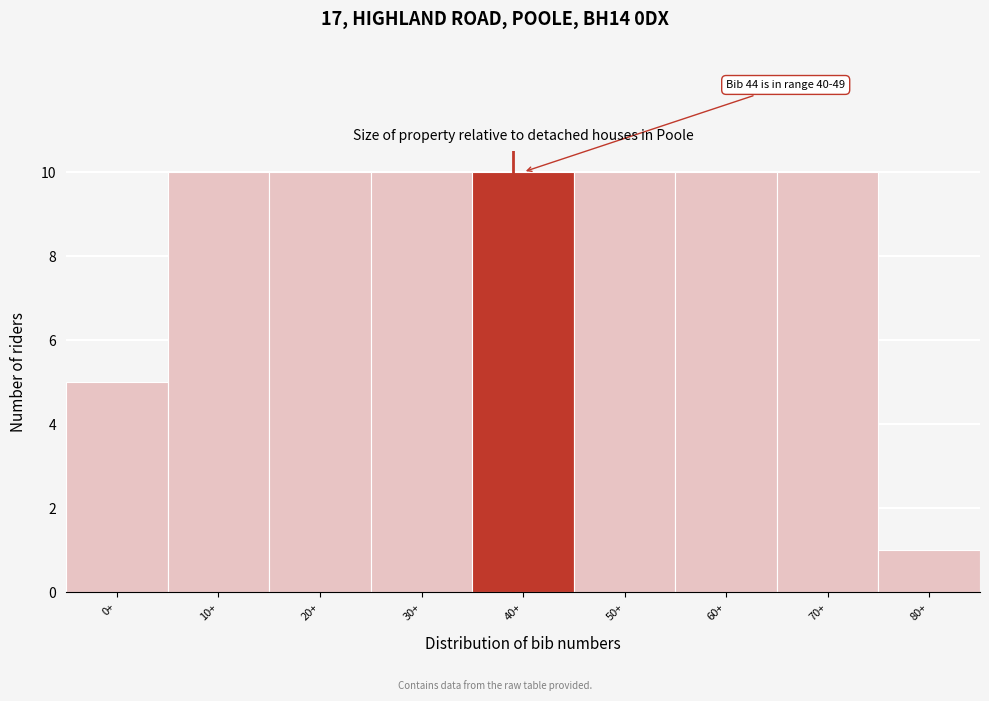

Reading left to right, extract all data points from this chart.

5	10	10	10	10	10	10	10	1